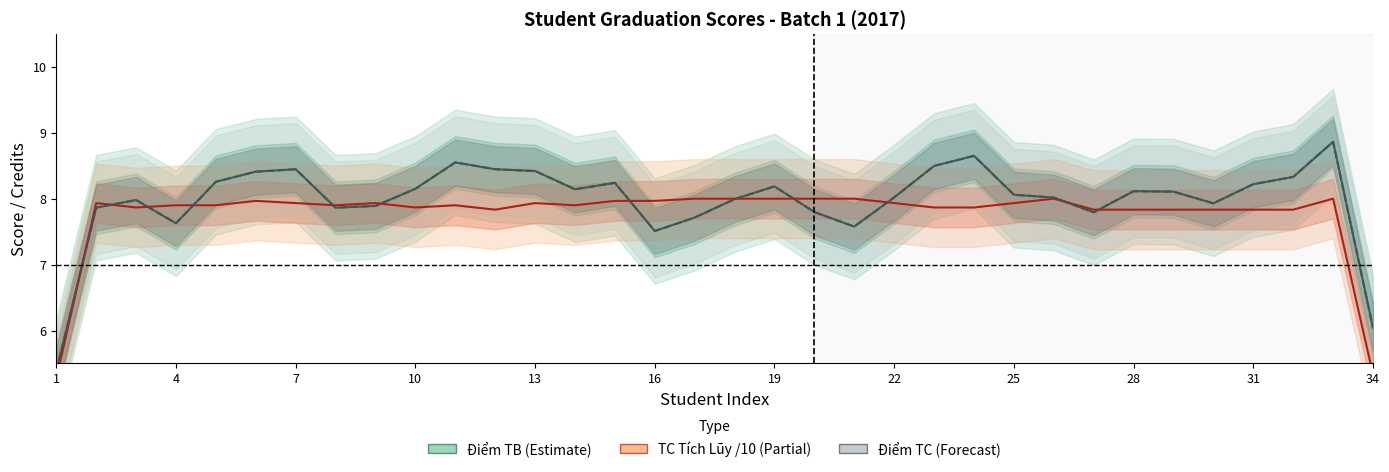

What are all the series names shown in the legend?

Điểm TB (Estimate), TC Tích Lũy /10 (Partial), Điểm TC (Forecast)